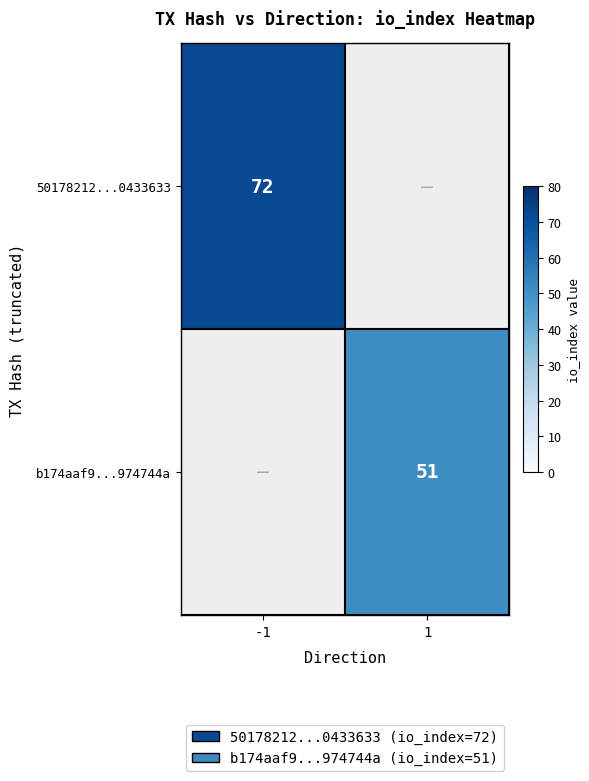

What is the smallest value displayed?

51.0